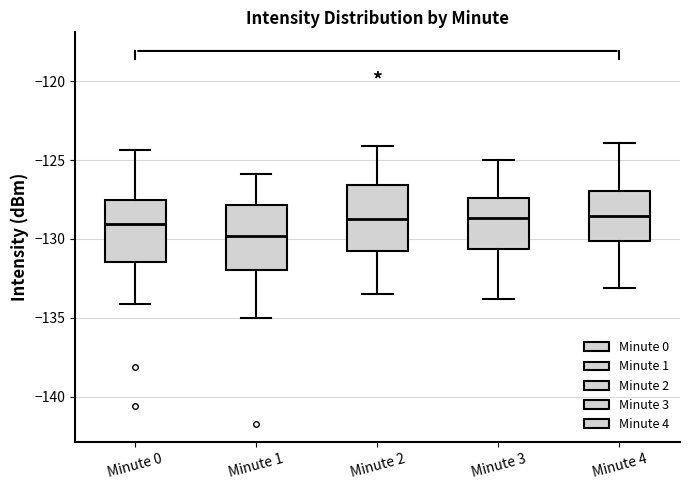

Which box's median line is the lowest?

Minute 1